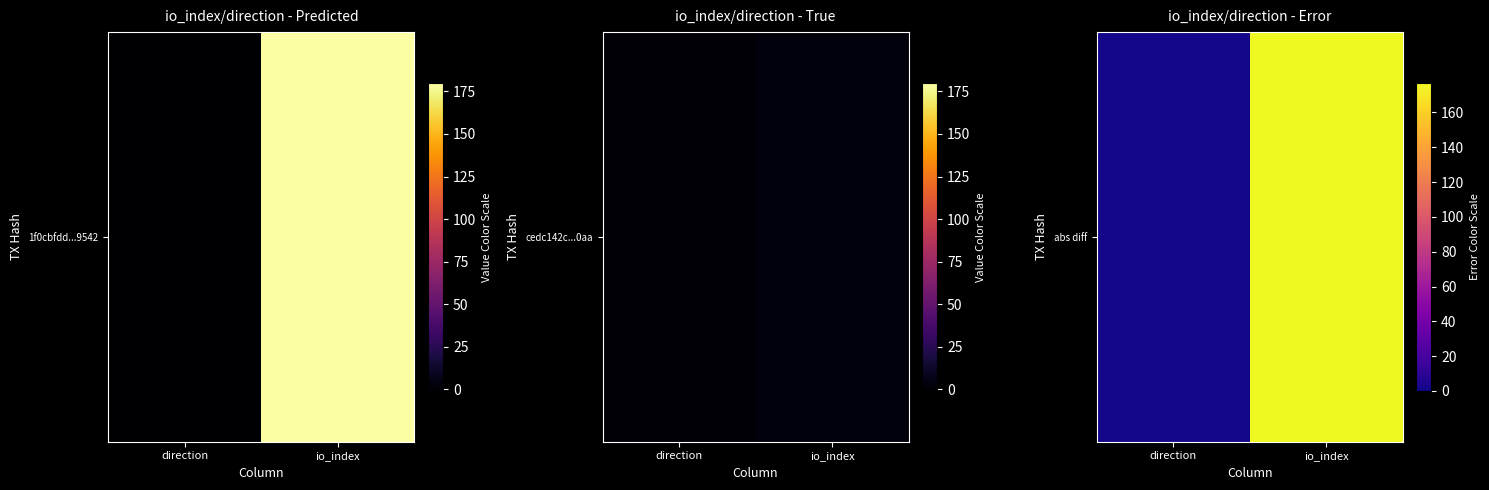

Reading right to left, list all the values displayed in this chart.

177	2